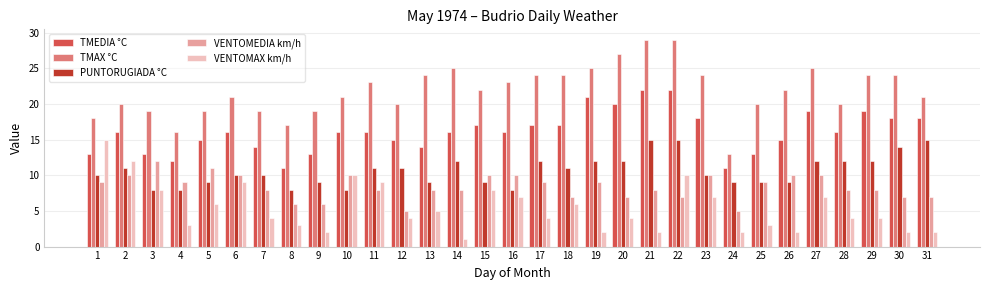

Between 14 and 15, which series saw the biggest shift?

VENTOMAX km/h